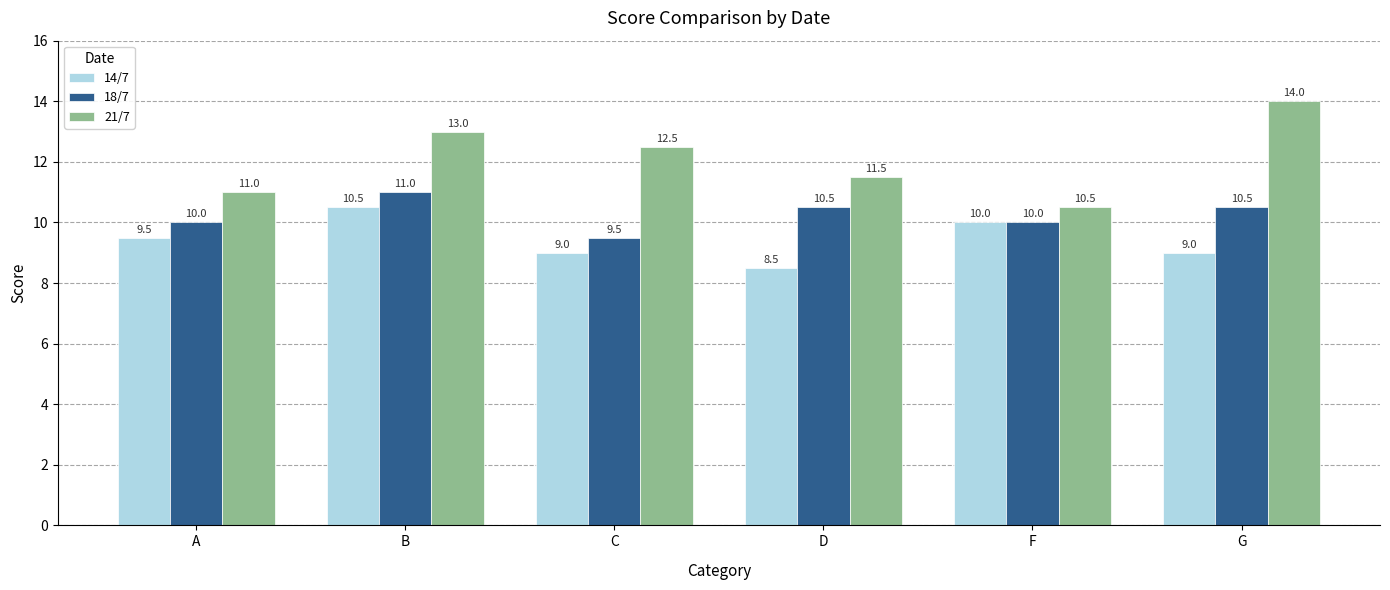

What is the label of the 6th bar from the right?

A